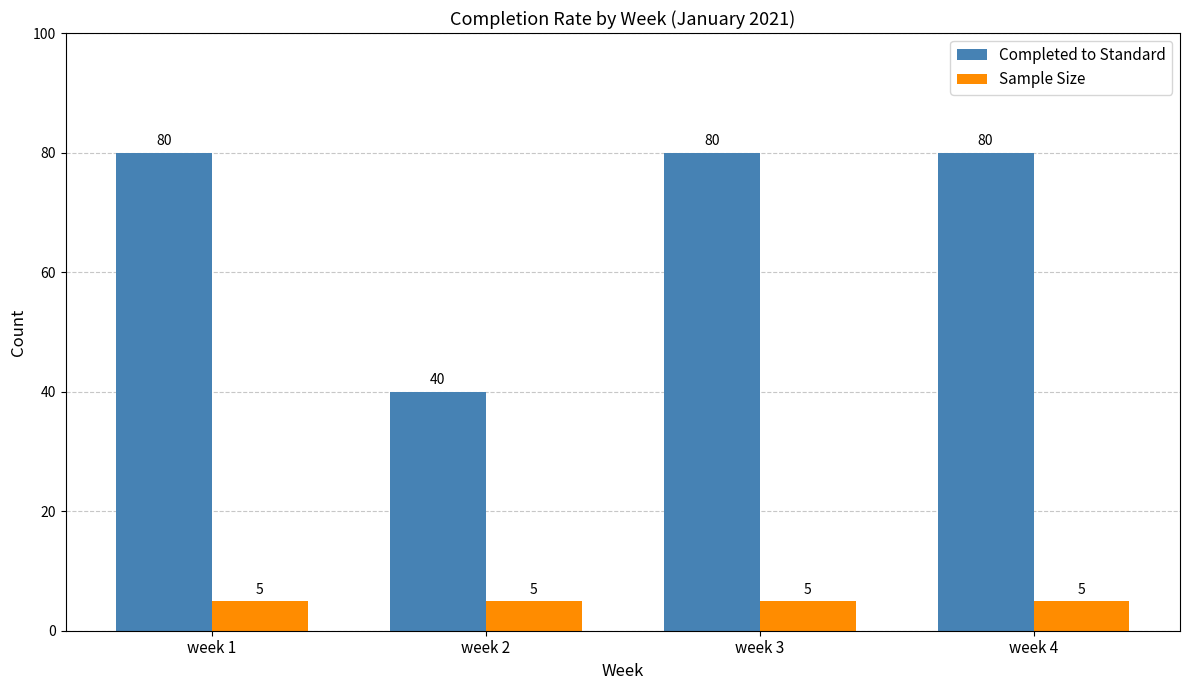

Count the number of data series in this chart.

2